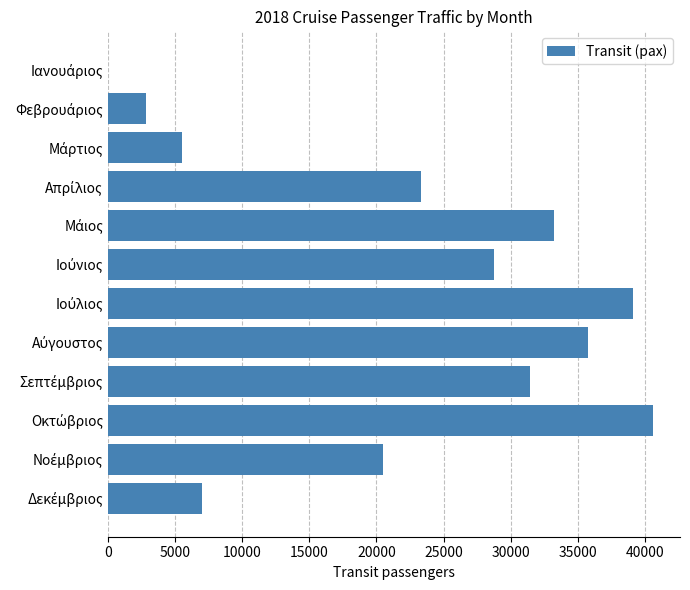

How many data points does each series have?

12